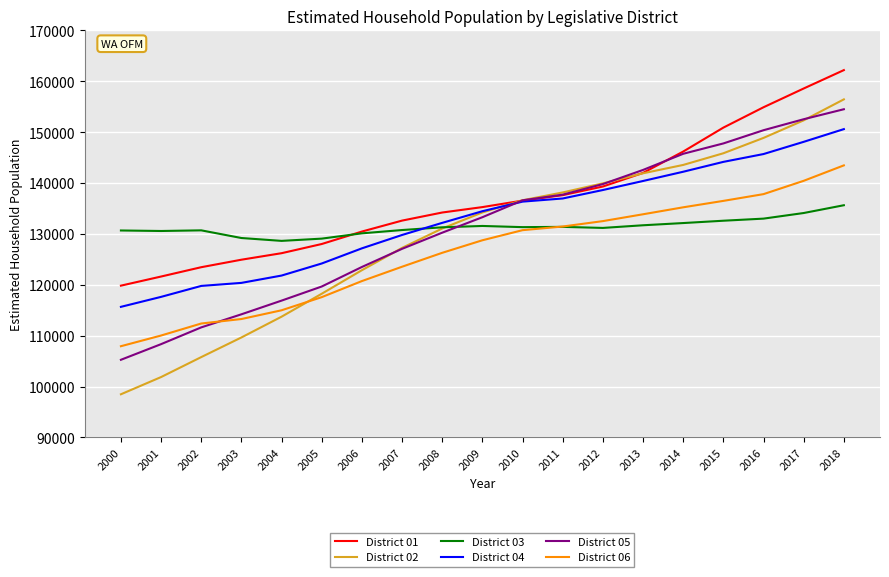

After their last crossing, which series has the higher values: District 02 or District 05?

District 02